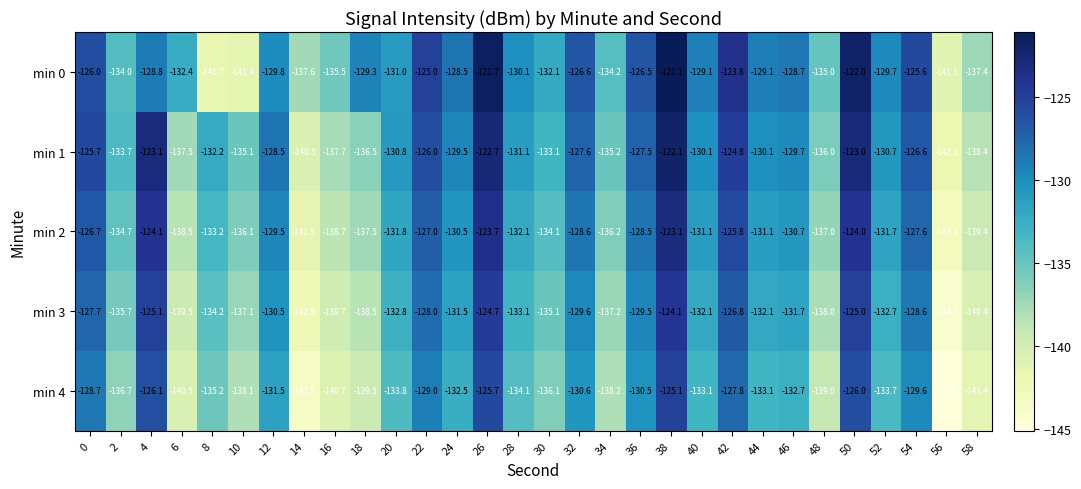

Which series has the largest range (max minus min)?

min 0